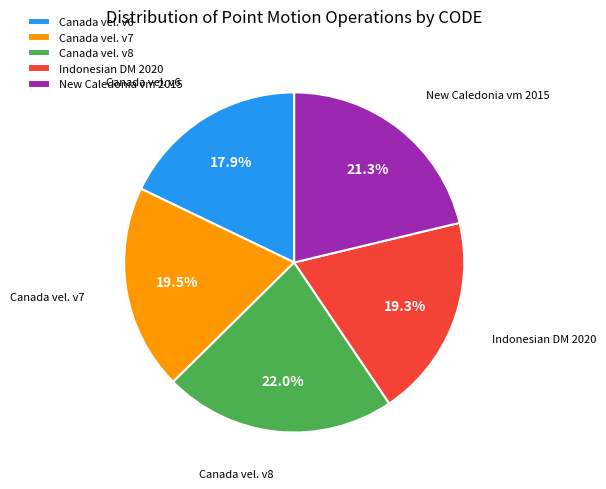

What is the ratio of the value at Indonesian DM 2020 to the value at Canada vel. v6?

1.1